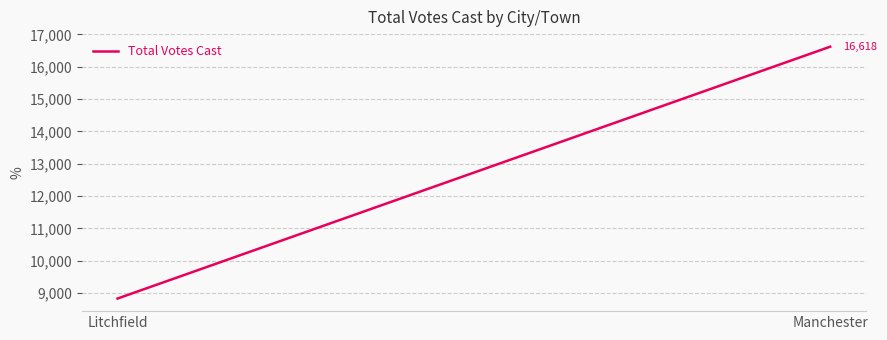

Count the number of categories in the chart.

2